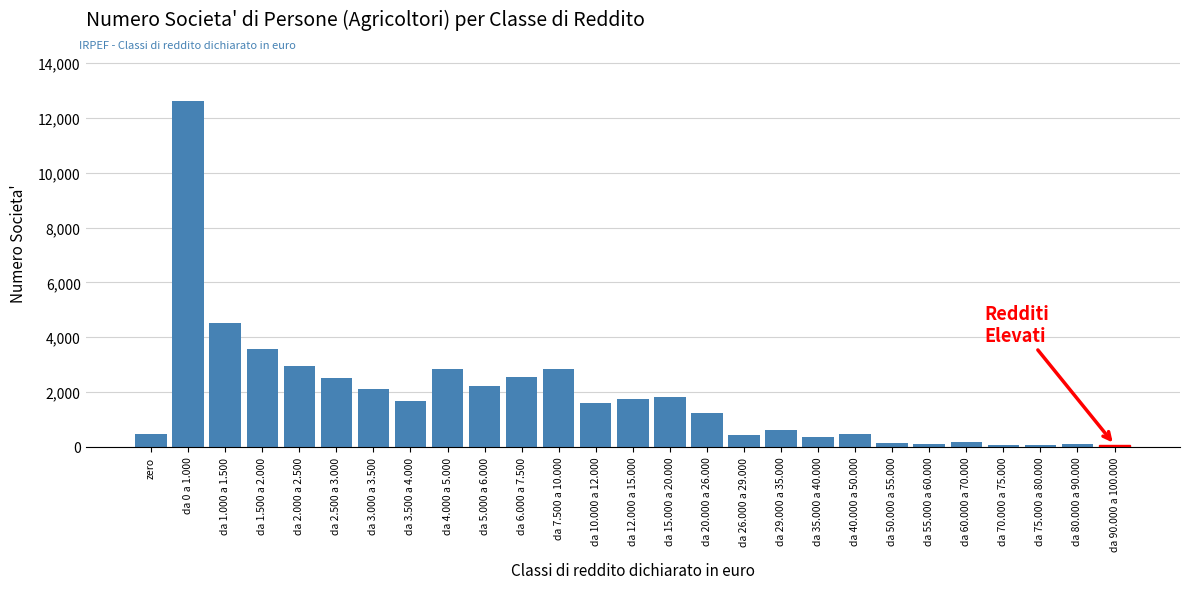

What is the label of the 2nd bar from the right?

da 80.000 a 90.000